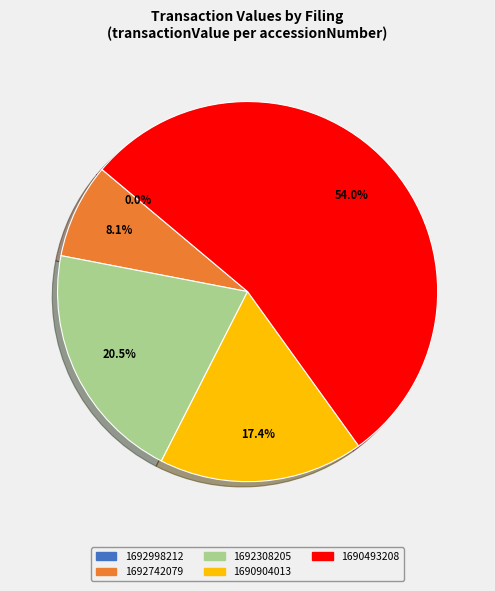

How many slices are in this pie chart?

5